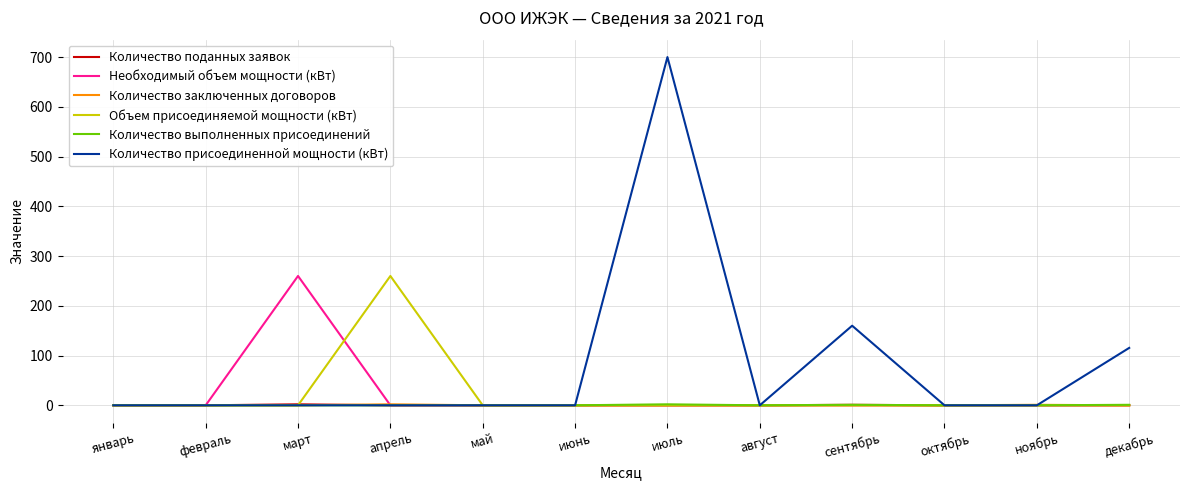

Which series has the largest range (max minus min)?

Количество присоединенной мощности (кВт)